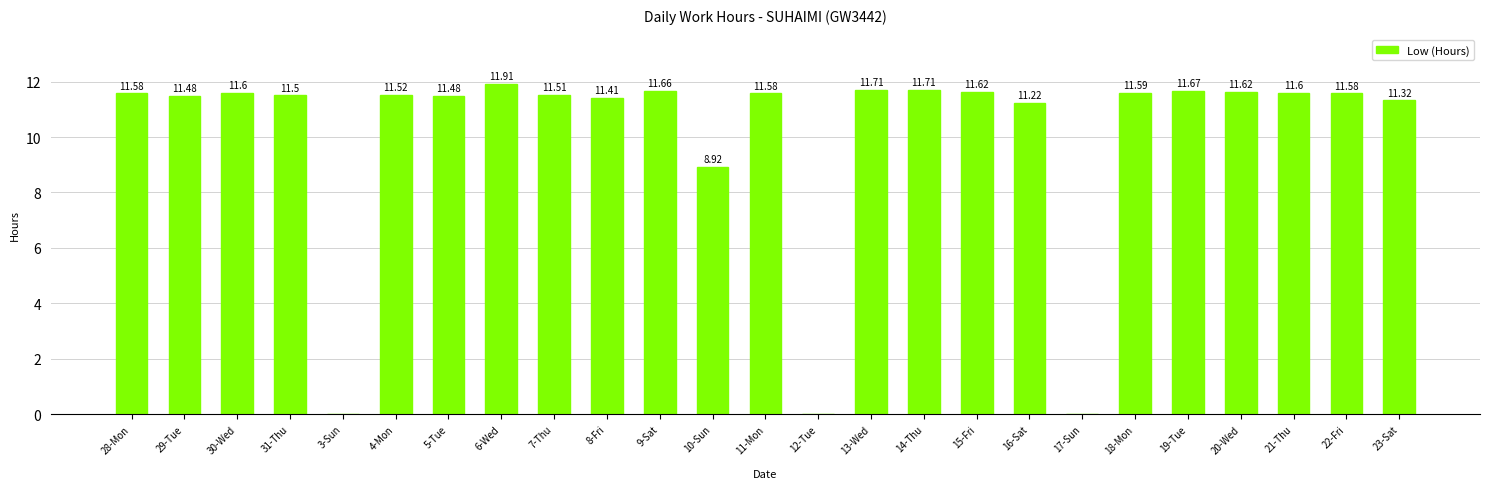

What is the sum of all values?

251.8